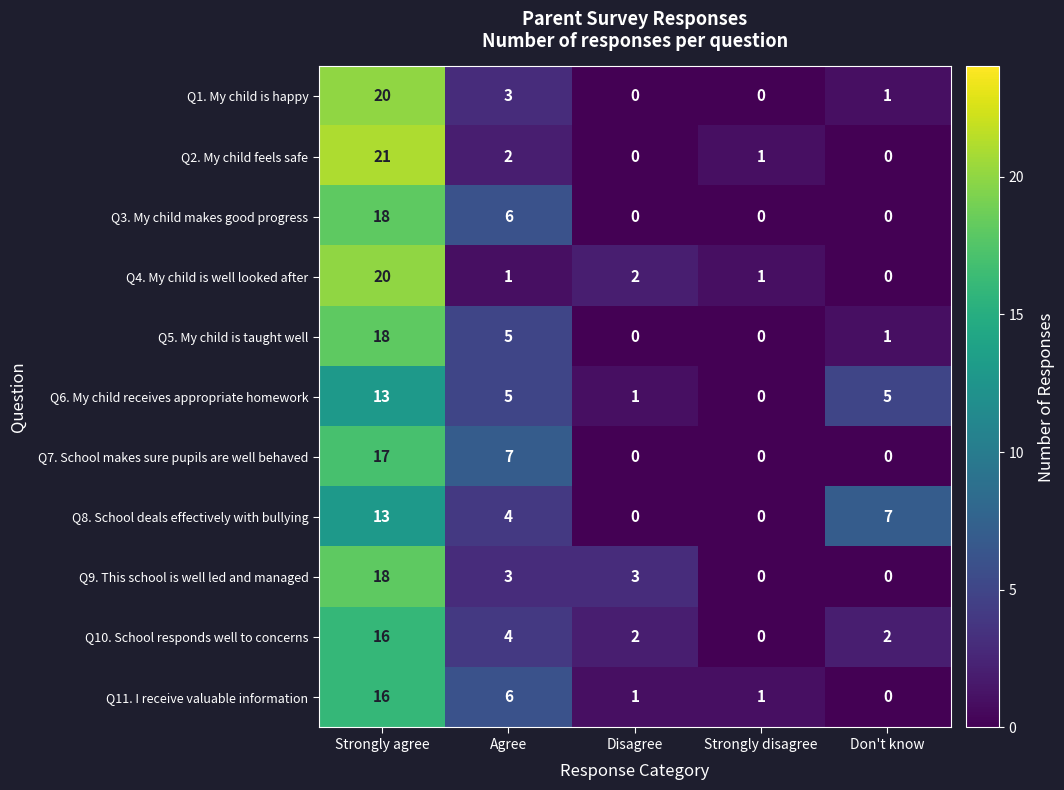

What is the difference between the highest and lowest values at Strongly agree?

8